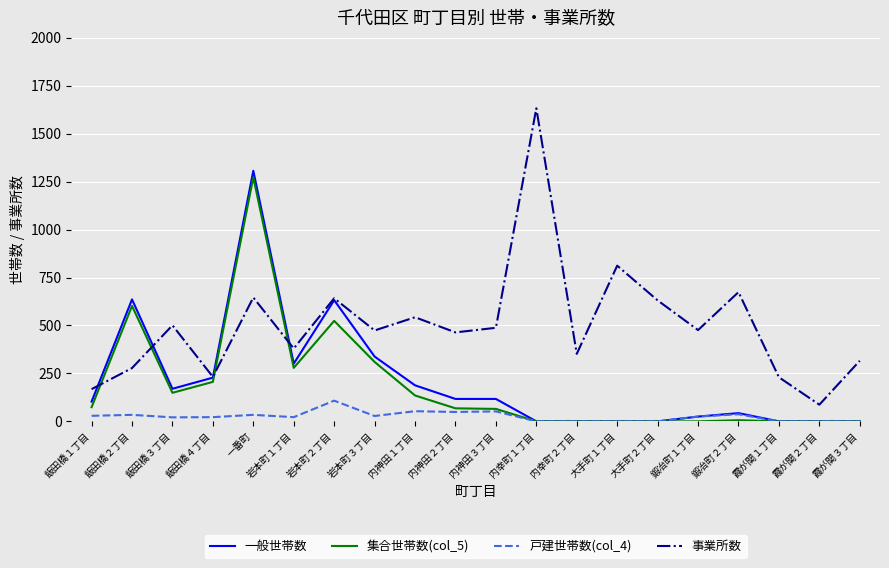

What is the difference between the maximum and minimum values in the 一般世帯数 series?

1307